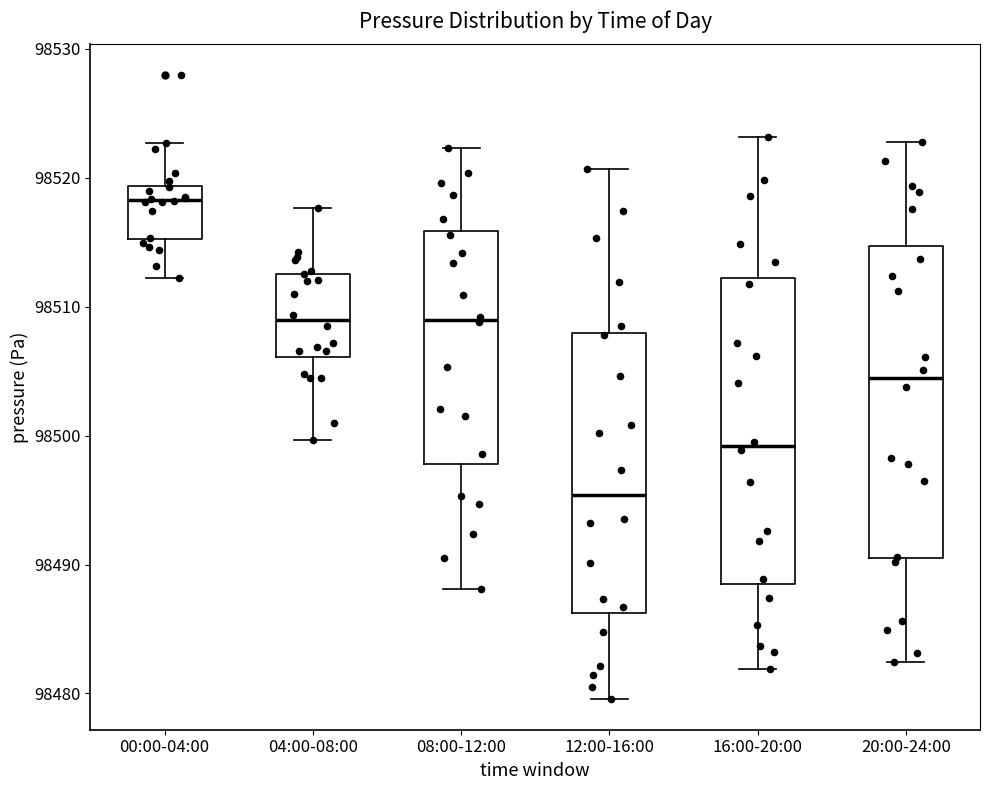

Reading left to right, read every box against the y-axis: the position of its median line, the range the box covers, and the ends of its whiskers. The values are not printed on the chart, so give them approximately, as read against the axis.

00:00-04:00: median 98518, box 98515 to 98519, whiskers 98512 to 98523
04:00-08:00: median 98509, box 98506 to 98513, whiskers 98500 to 98518
08:00-12:00: median 98509, box 98498 to 98516, whiskers 98488 to 98522
12:00-16:00: median 98495, box 98486 to 98508, whiskers 98480 to 98521
16:00-20:00: median 98499, box 98489 to 98512, whiskers 98482 to 98523
20:00-24:00: median 98504, box 98491 to 98515, whiskers 98482 to 98523